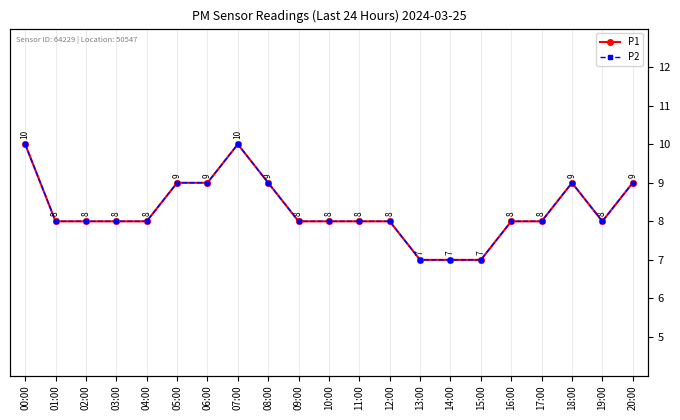

What is the maximum value for P1?

10